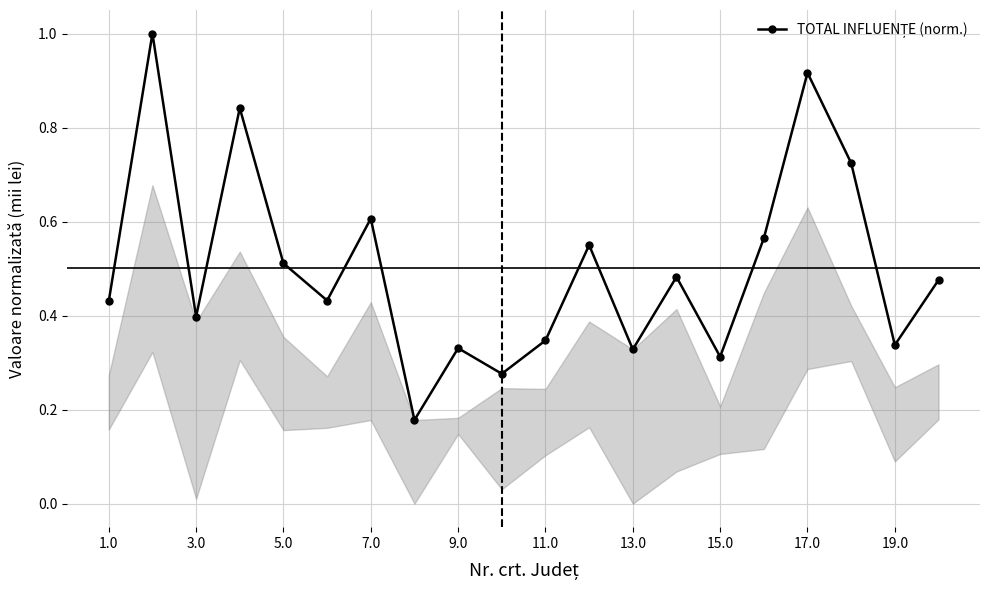

True or false: the data has more than 1 interior local peaks.

True